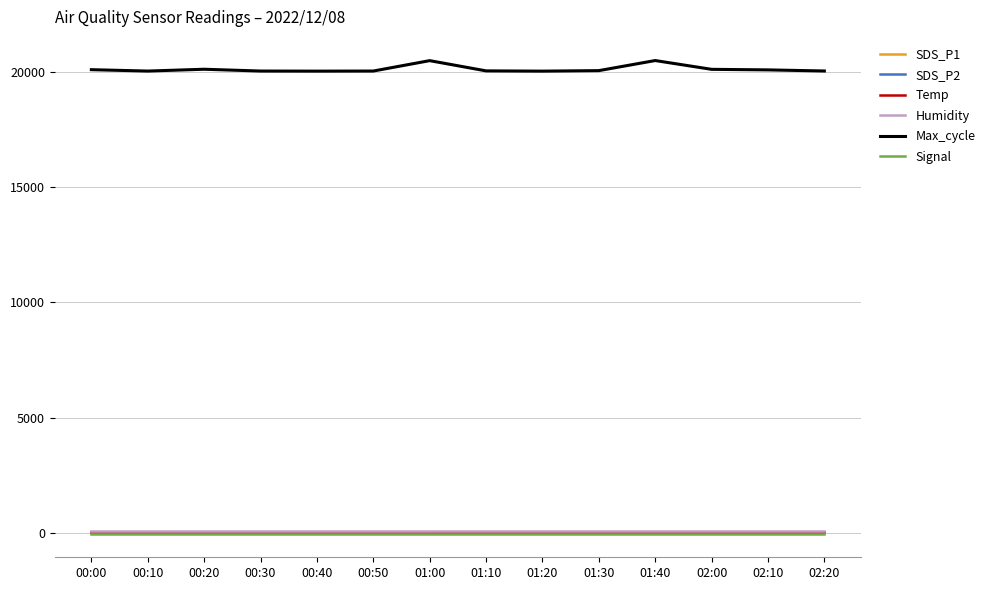

What position from the right is 00:50?

9